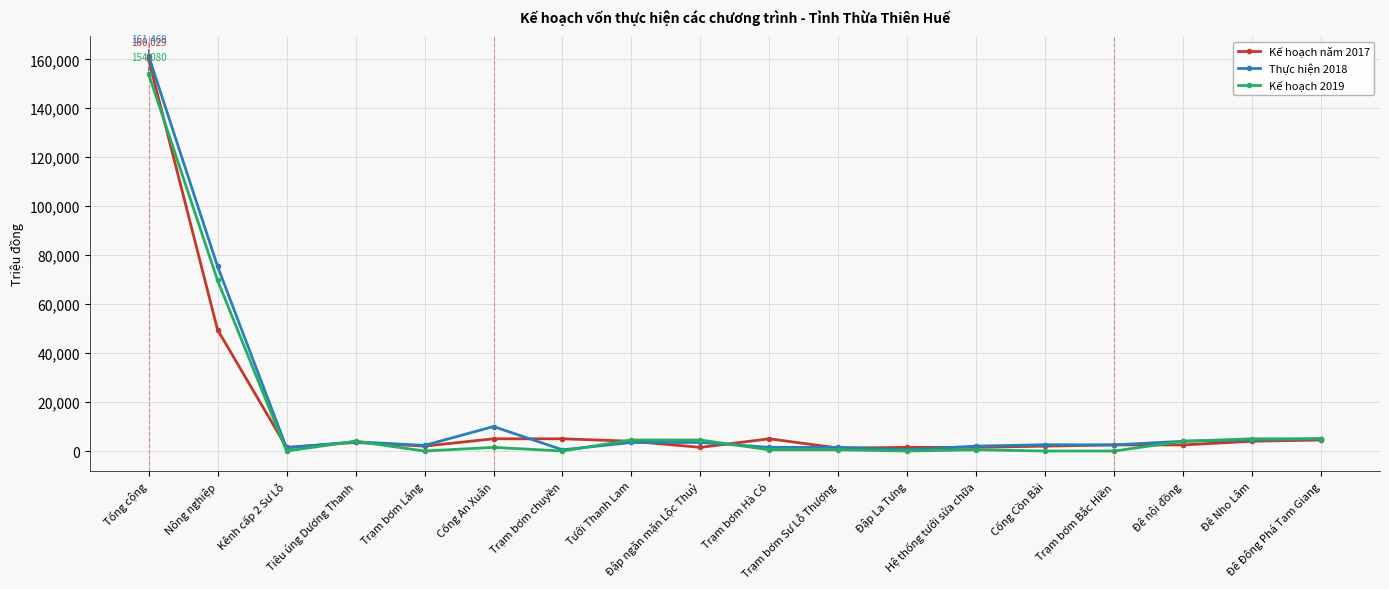

Is the value of Kế hoạch năm 2017 at Trạm bơm chuyền greater than the value of Thực hiện 2018 at Trạm bơm Hà Cỏ?

Yes